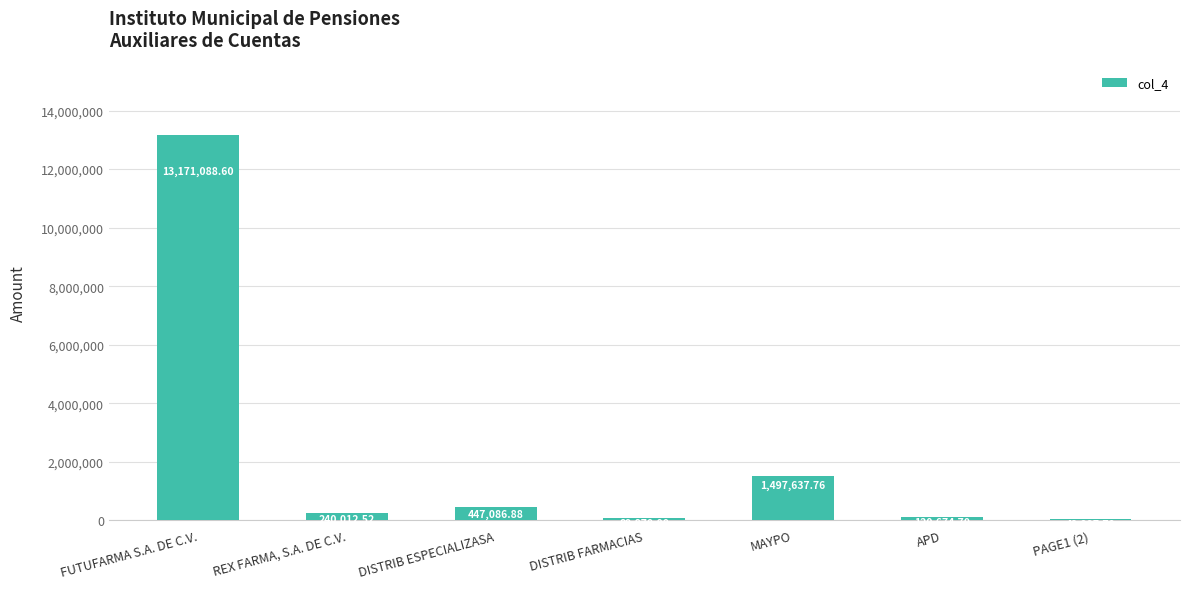

Reading left to right, list all the values displayed in this chart.

FUTUFARMA S.A. DE C.V.=13171088.6	REX FARMA, S.A. DE C.V.=240012.5	DISTRIB ESPECIALIZASA=447086.9	DISTRIB FARMACIAS=89870.0	MAYPO=1497637.8	APD=120674.7	PAGE1 (2)=49997.7